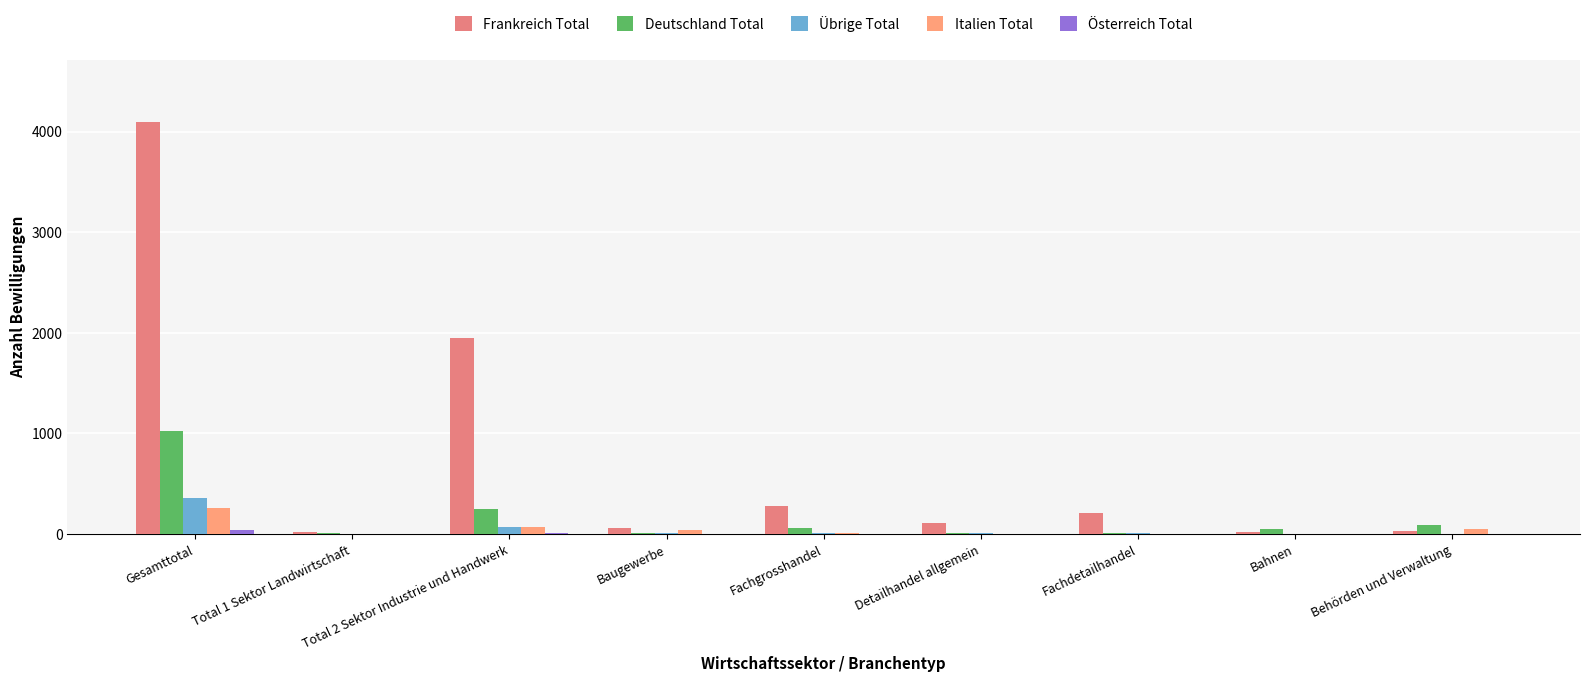

Is it true that Deutschland Total equals 9 at Detailhandel allgemein?

True